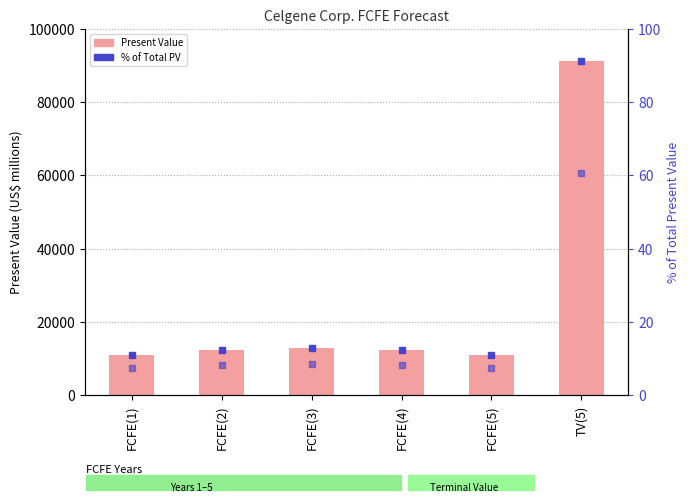

What are all the series names shown in the legend?

Present Value (US$ millions), % of Total PV